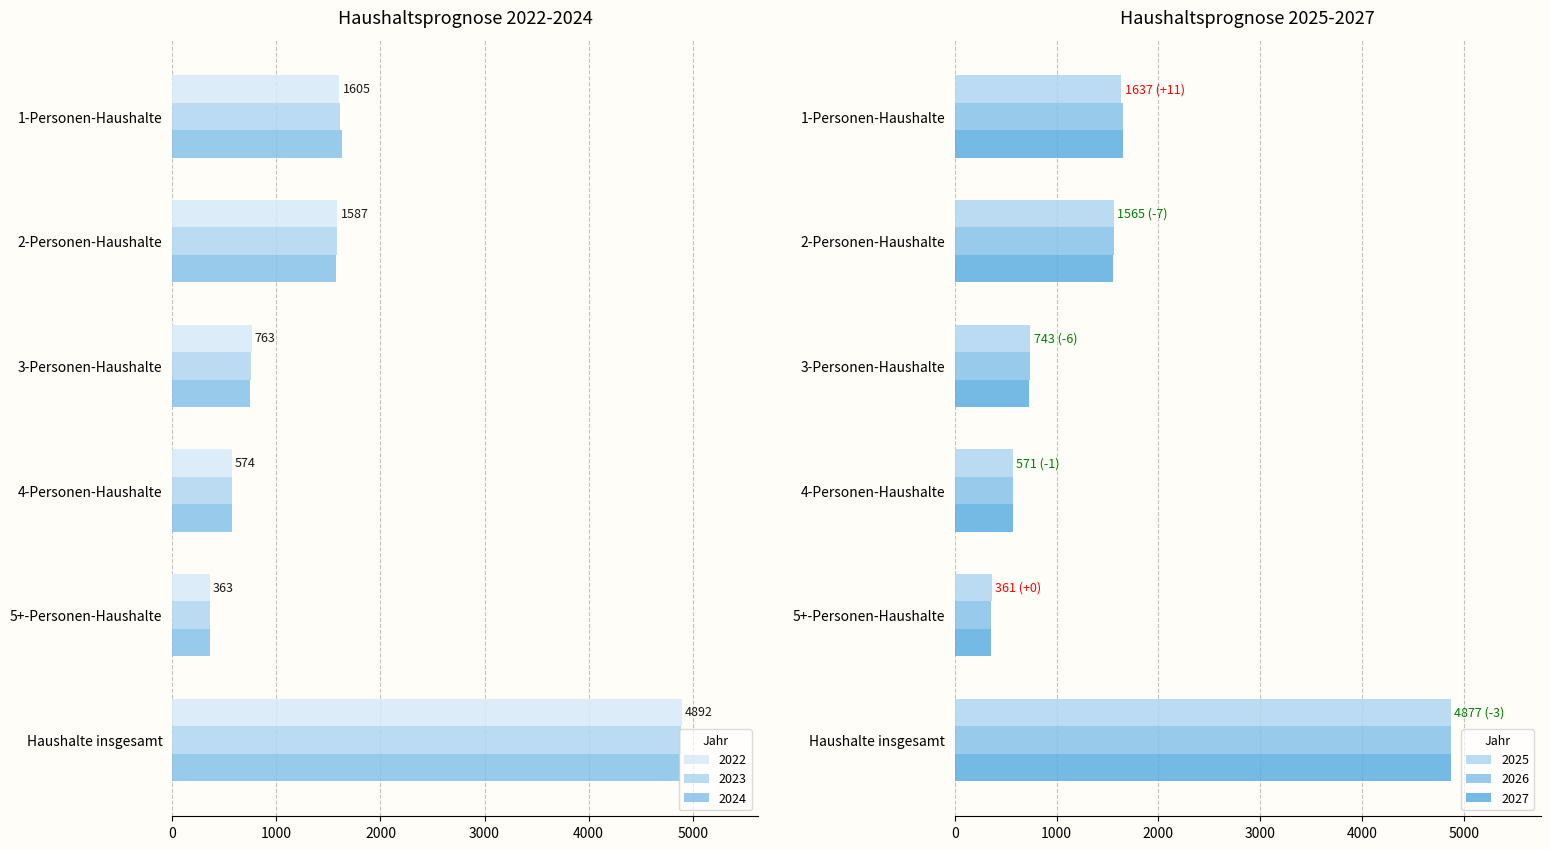

At which label is 2024 closest to 2620?

1-Personen-Haushalte